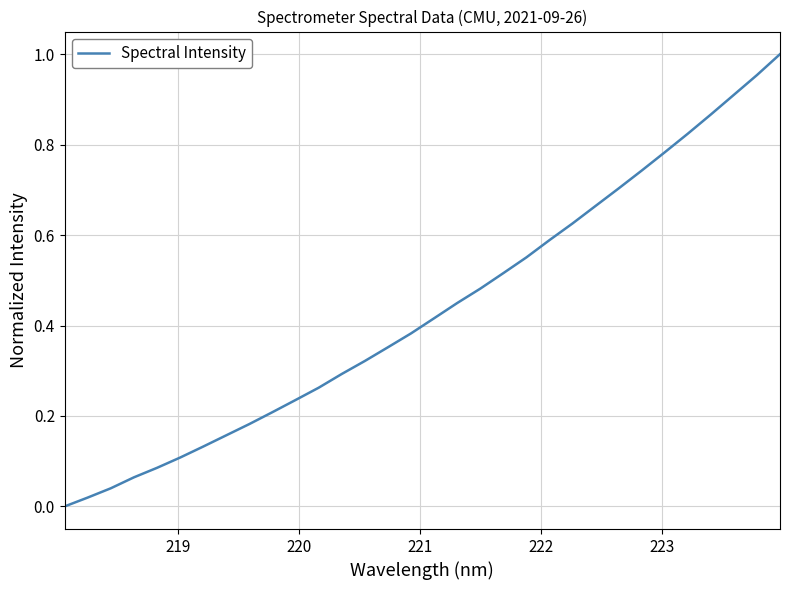

What is the difference between the maximum and minimum values?

1.0